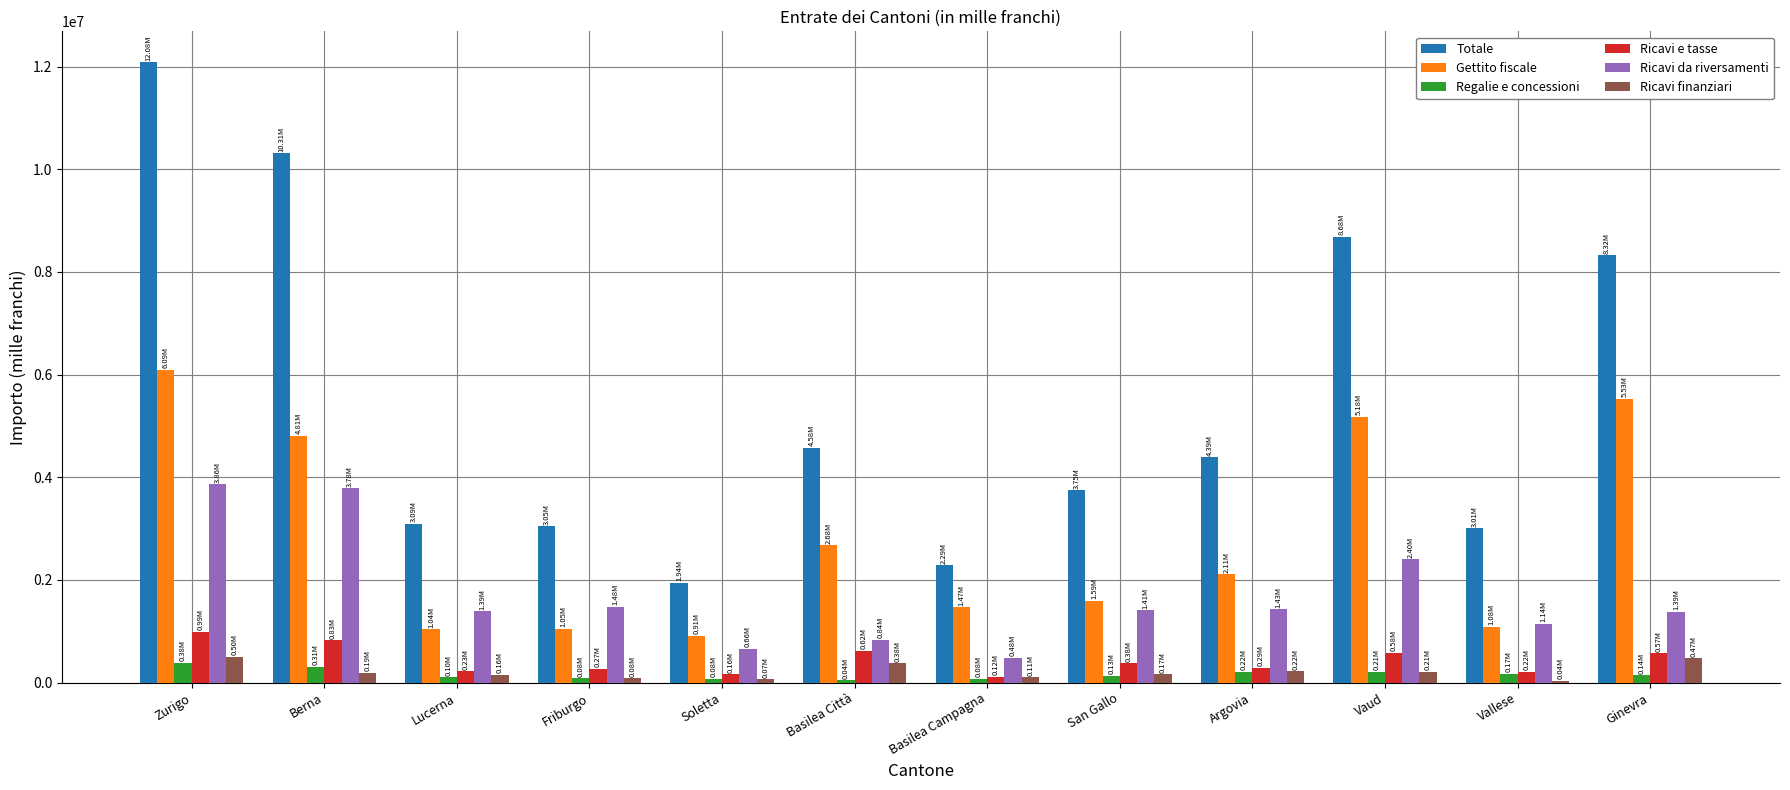

What is the sum of all Ricavi e tasse values?

5248243.6